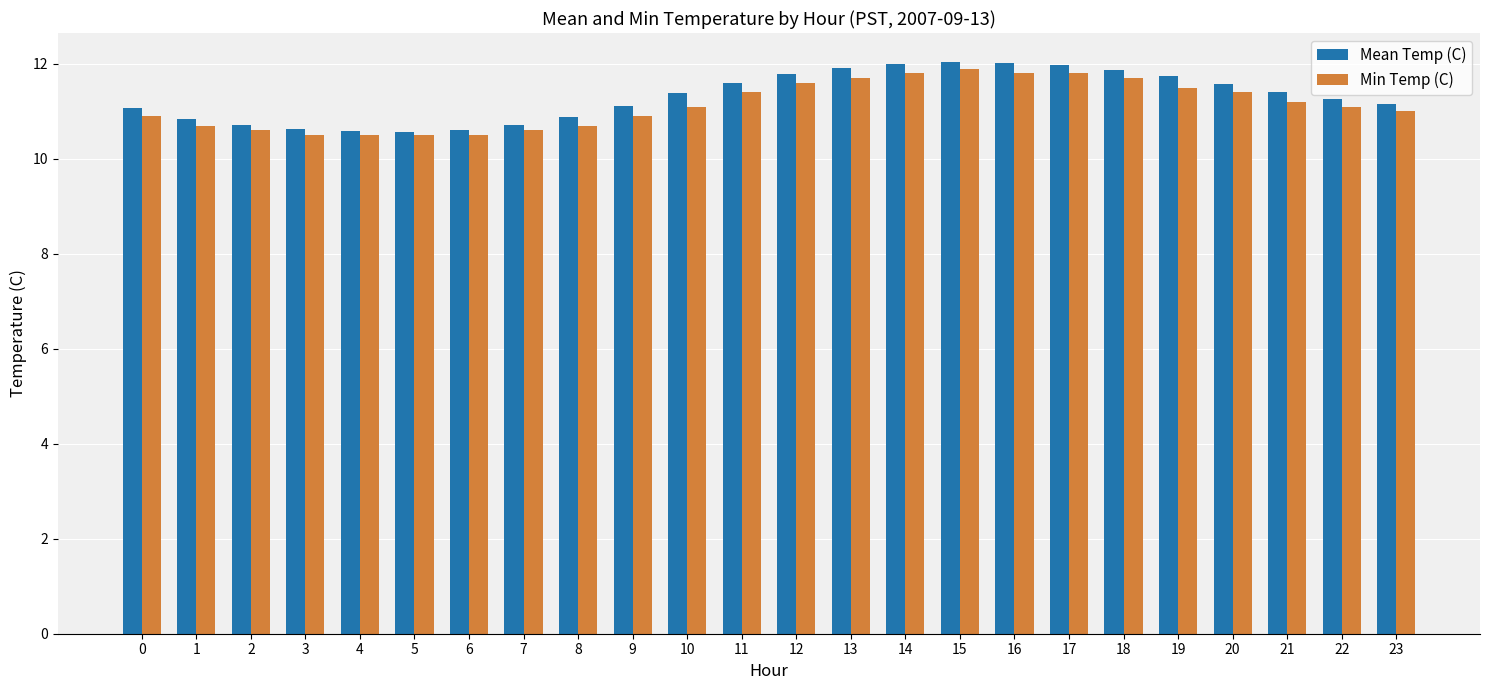

What is the total value across all series at 7?

21.3